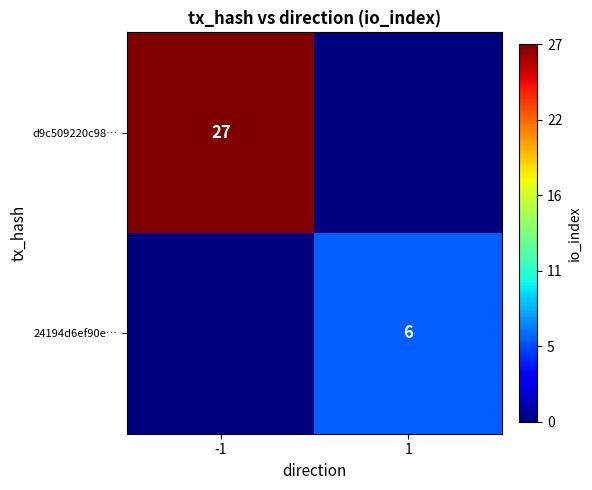

True or false: d9c509220c98… has a value of 27 at -1.

True